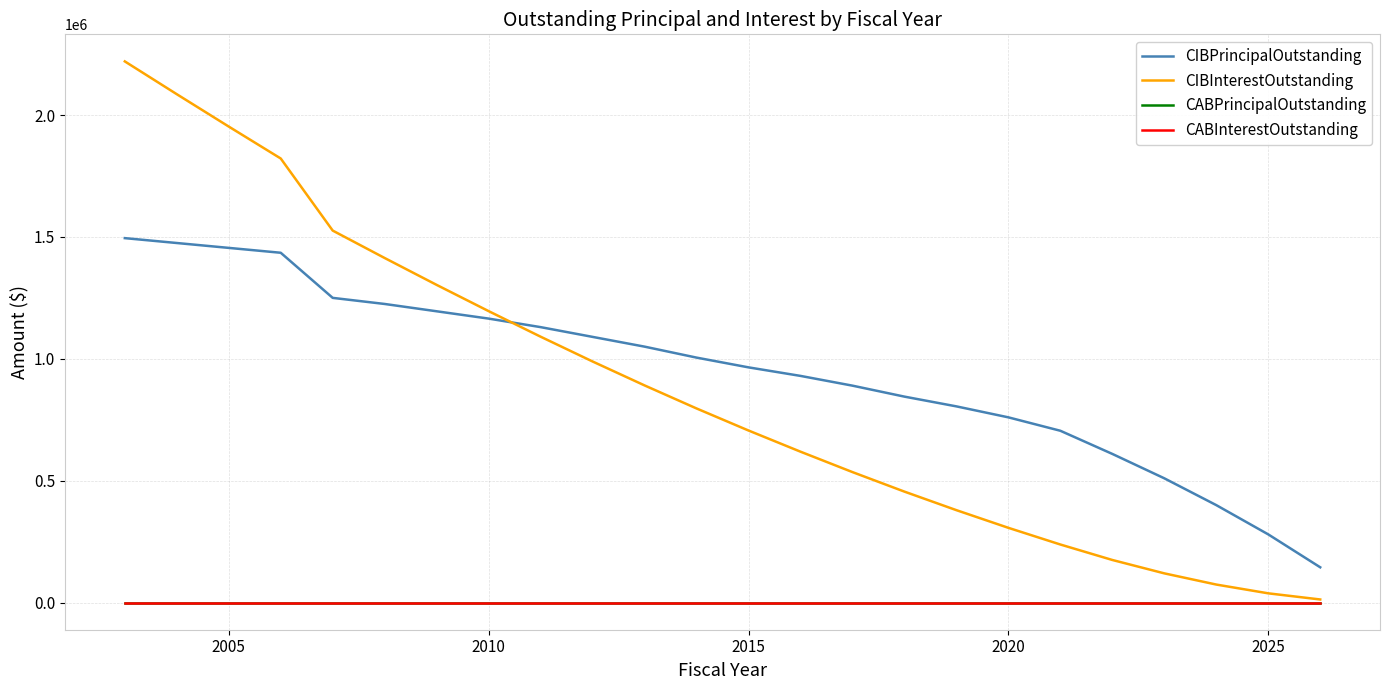

Is this an area chart (filled region under the line)?

No